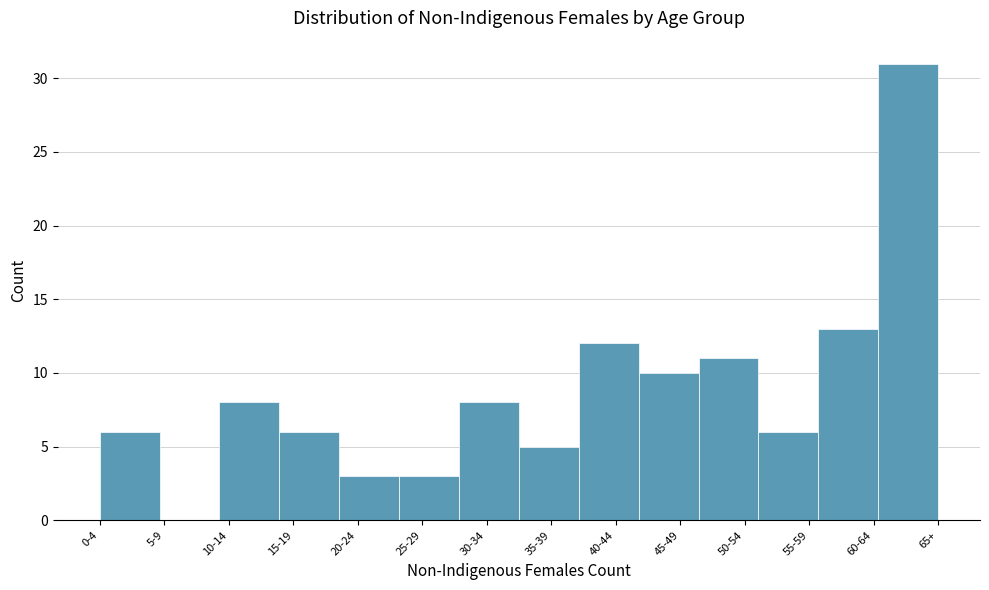

Reading left to right, transcribe all the data shown in this chart.

0-4=6	5-9=0	10-14=8	15-19=6	20-24=3	25-29=3	30-34=8	35-39=5	40-44=12	45-49=10	50-54=11	55-59=6	60-64=13	65+=31